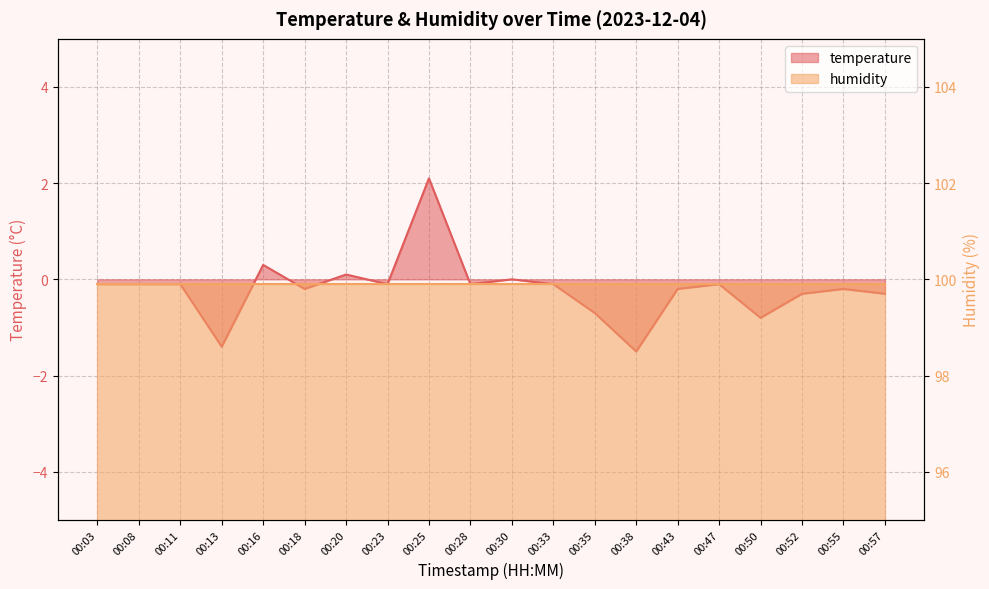

Reading left to right, list all the values displayed in this chart.

-0.1	-0.1	-0.1	-1.4	0.3	-0.2	0.1	-0.1	2.1	-0.1	0.0	-0.1	-0.7	-1.5	-0.2	-0.1	-0.8	-0.3	-0.2	-0.3